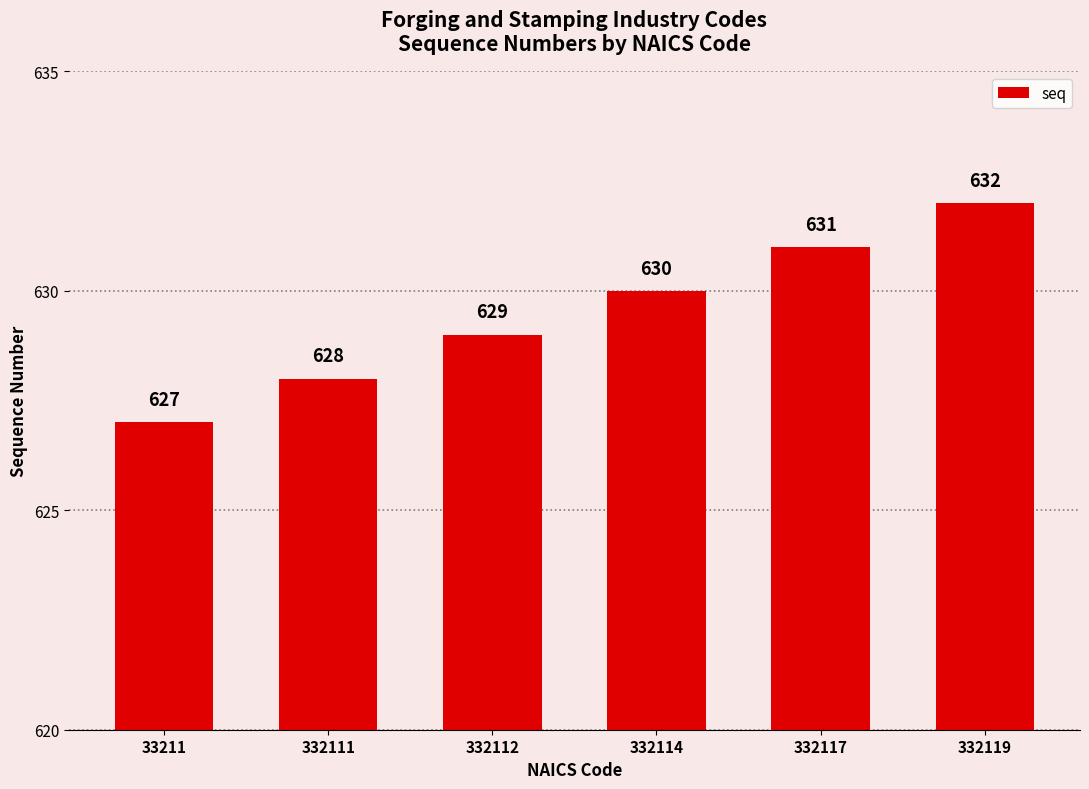

Reading left to right, list all the values displayed in this chart.

627	628	629	630	631	632